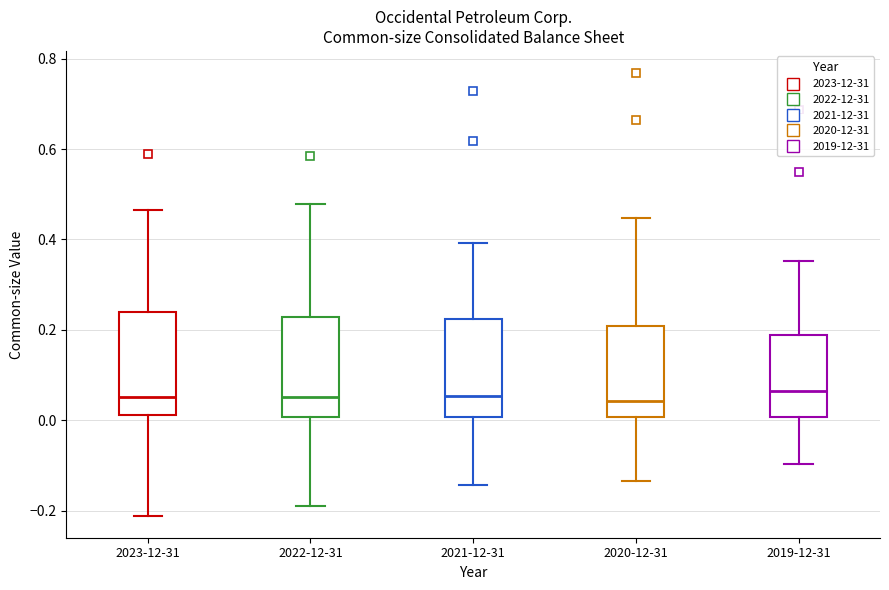

Reading left to right, transcribe this box plot: for each box, give where its median line is, the range the box spans, and where its two whiskers end, as read against the y-axis. The values are not printed on the chart, so give them approximately, as read against the axis.

2023-12-31: median 0.06, box 0.02 to 0.24, whiskers -0.22 to 0.46
2022-12-31: median 0.06, box 0.00 to 0.22, whiskers -0.18 to 0.48
2021-12-31: median 0.06, box 0.00 to 0.22, whiskers -0.14 to 0.40
2020-12-31: median 0.04, box 0.00 to 0.20, whiskers -0.14 to 0.44
2019-12-31: median 0.06, box 0.00 to 0.18, whiskers -0.10 to 0.36